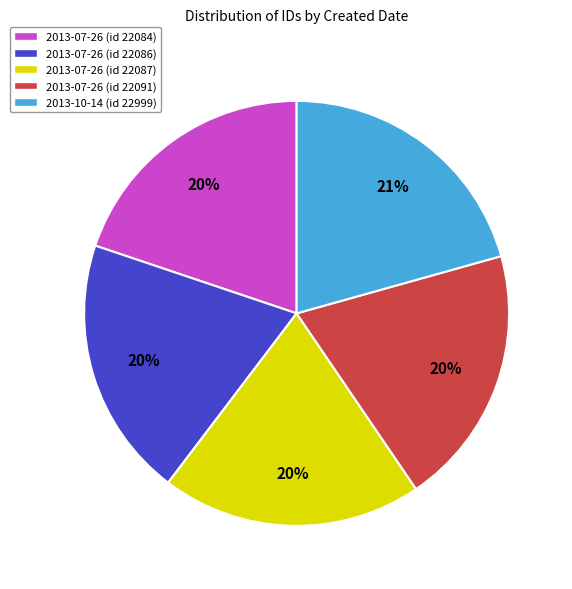

Is the sum of 2013-07-26 (id 22087) and 2013-07-26 (id 22086) greater than half?

No